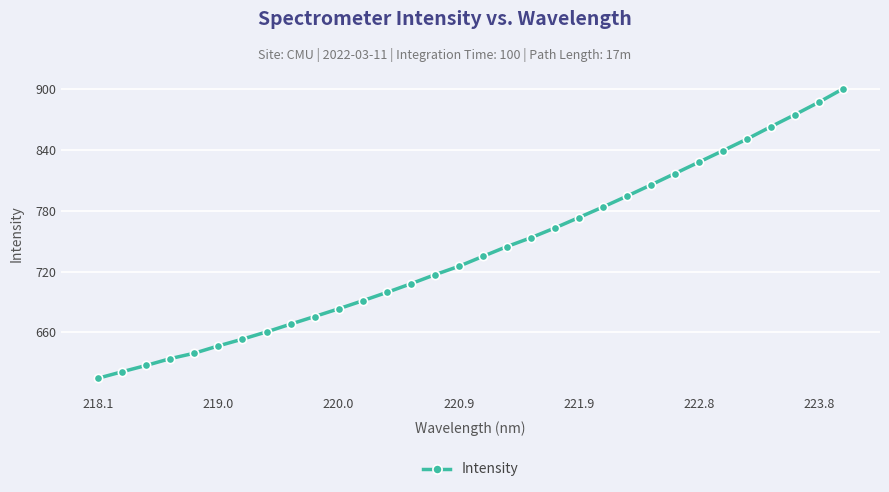

What is the average value?

739.8